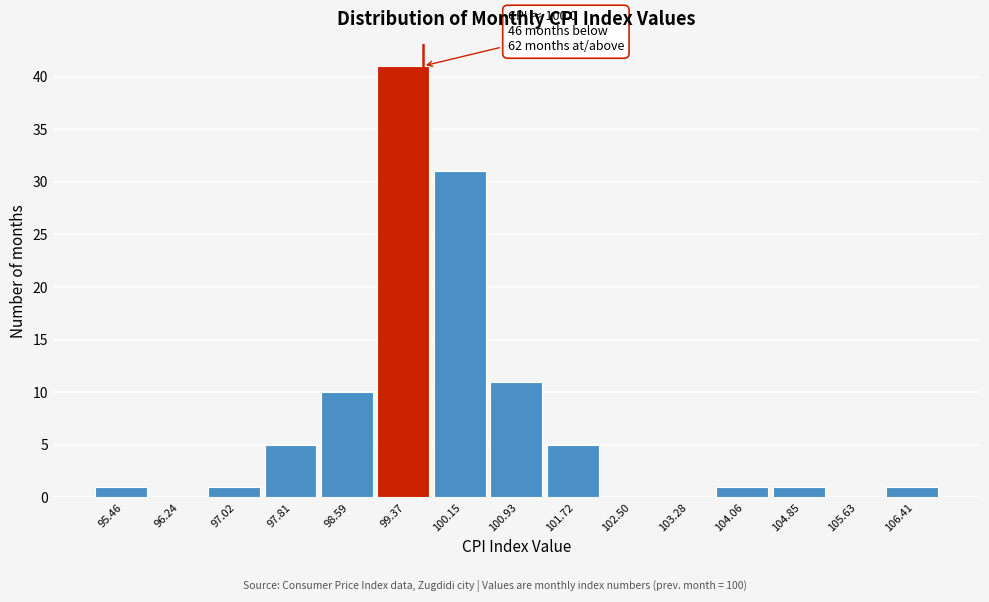

Reading left to right, list all the values displayed in this chart.

95.46=1	96.24=0	97.02=1	97.81=5	98.59=10	99.37=41	100.15=31	100.93=11	101.72=5	102.50=0	103.28=0	104.06=1	104.85=1	105.63=0	106.41=1